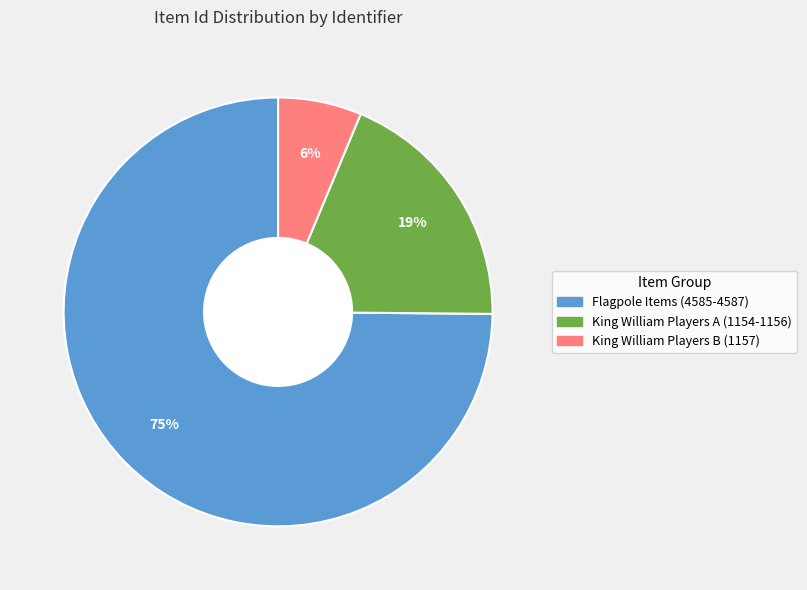

To the nearest percent, what is the difference between the largest and smallest slice percentages?

69%